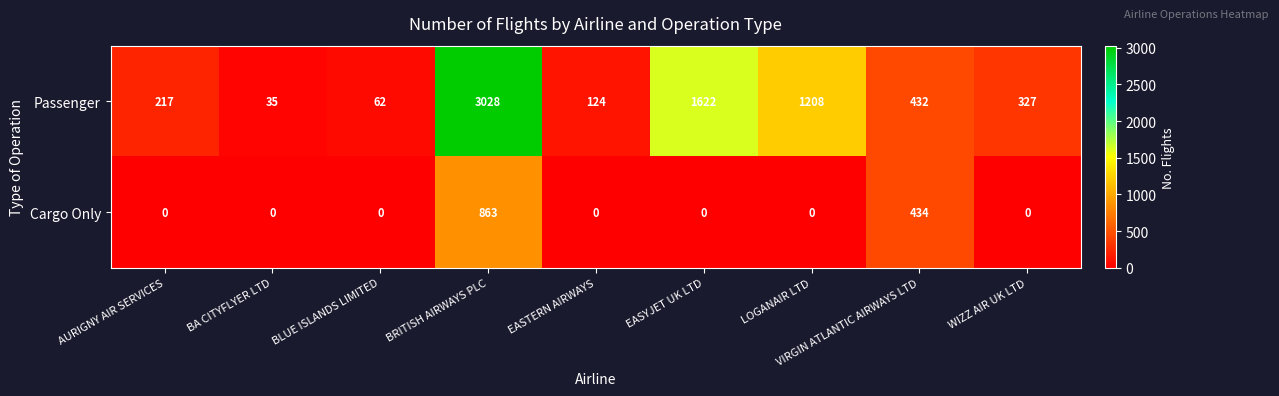

Rank the series by their average value, from highest to lowest.

Passenger, Cargo Only